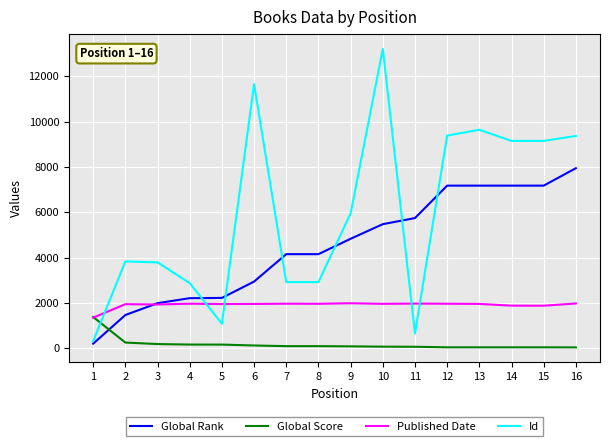

At how many categories does at least one series exceed 9893?

2